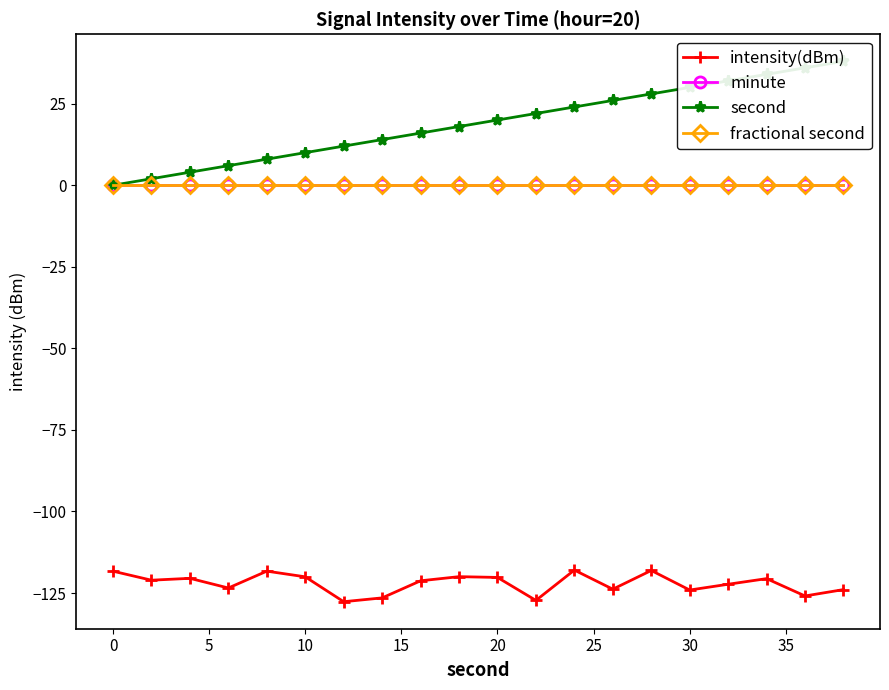

What is the minimum value for intensity(dBm)?

-127.7